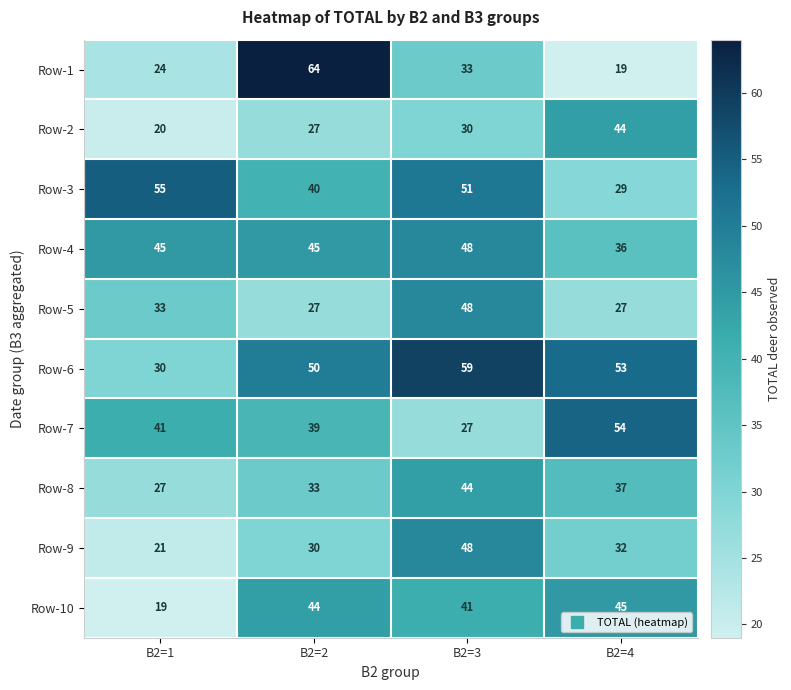

At how many categories does at least one series exceed 60?

1